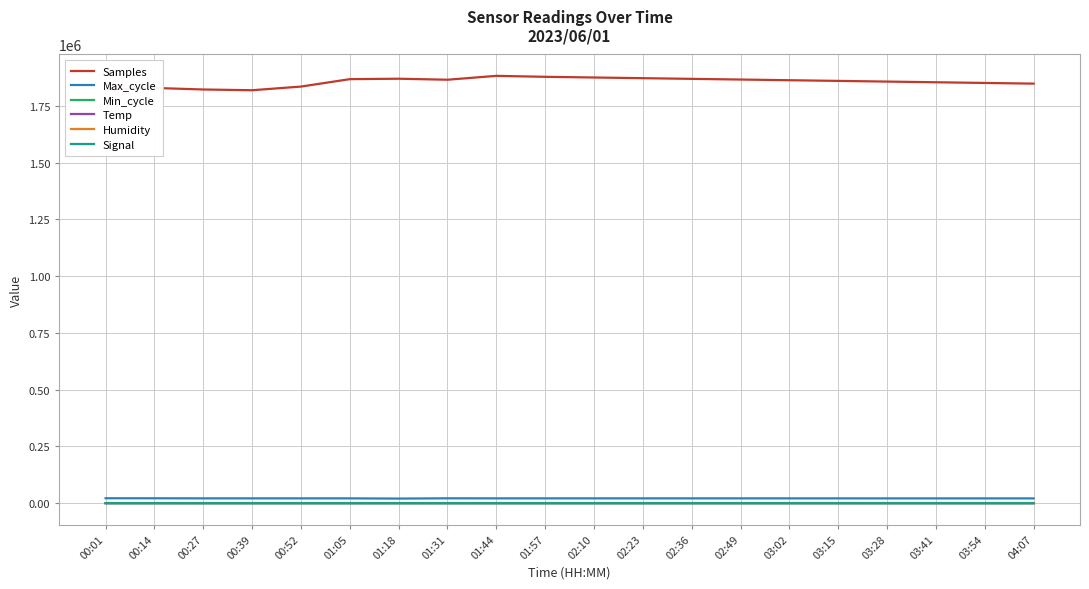

What position from the right is 02:49?

7